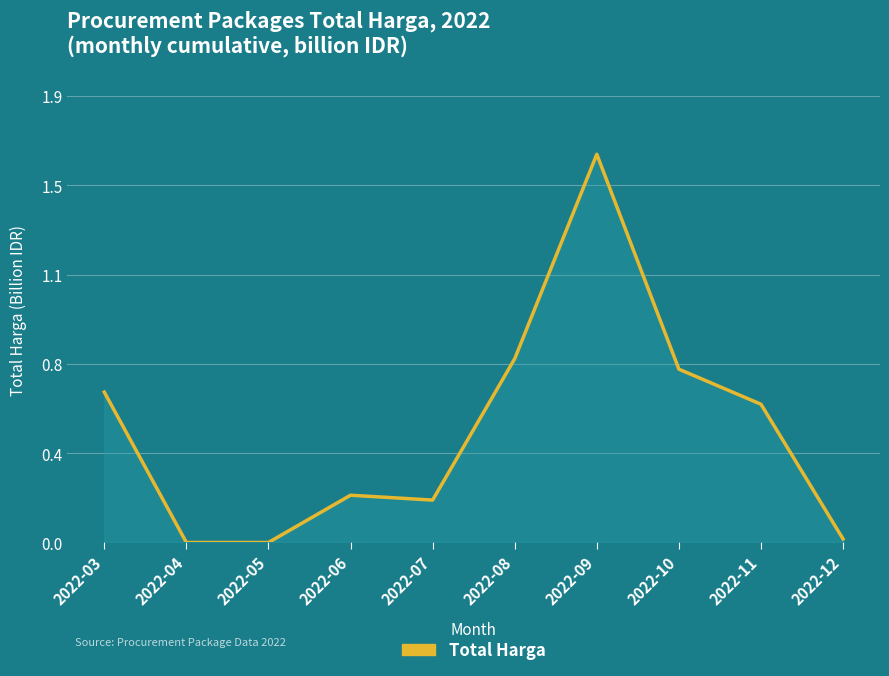

What is the value of the 9th point from the left?

0.6